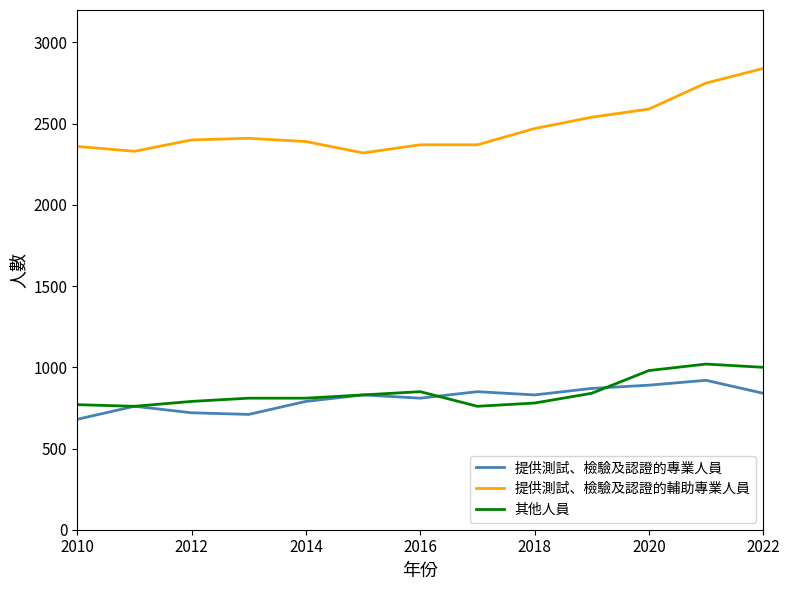

How many lines are shown in the chart?

3